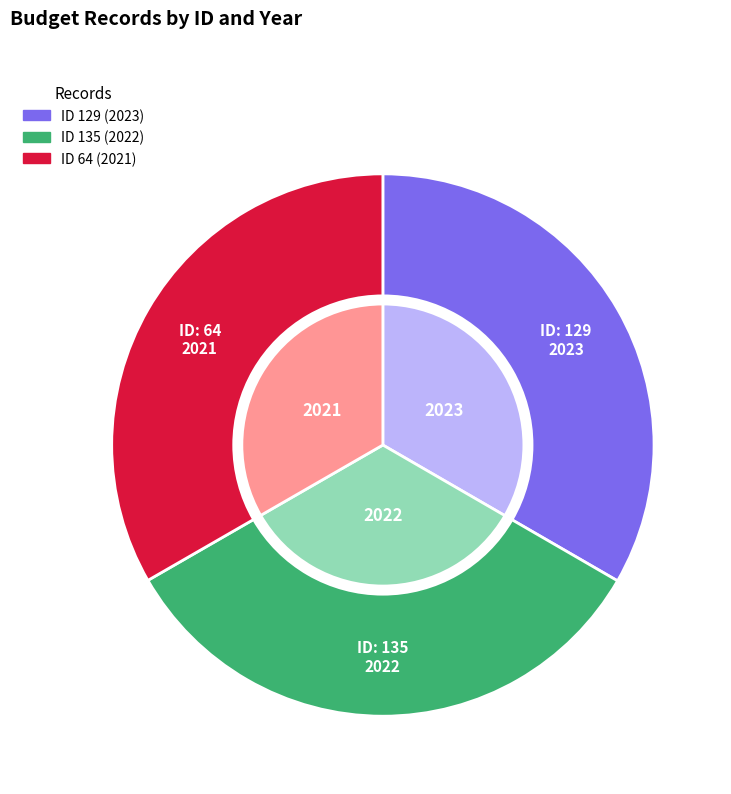

Is the sum of 129 and 135 greater than half?

Yes